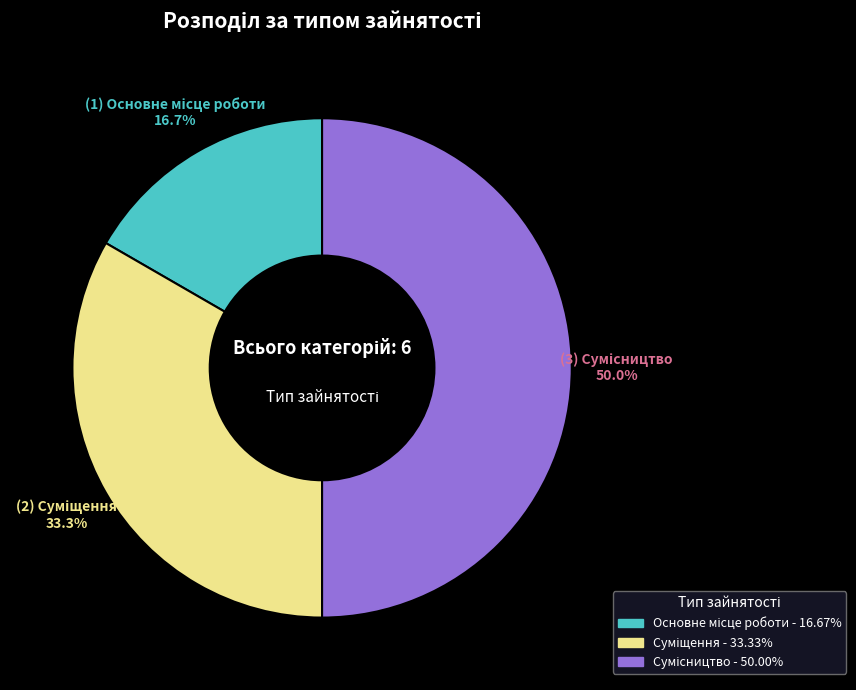

Between Суміщення and Основне місце роботи, which is larger?

Суміщення